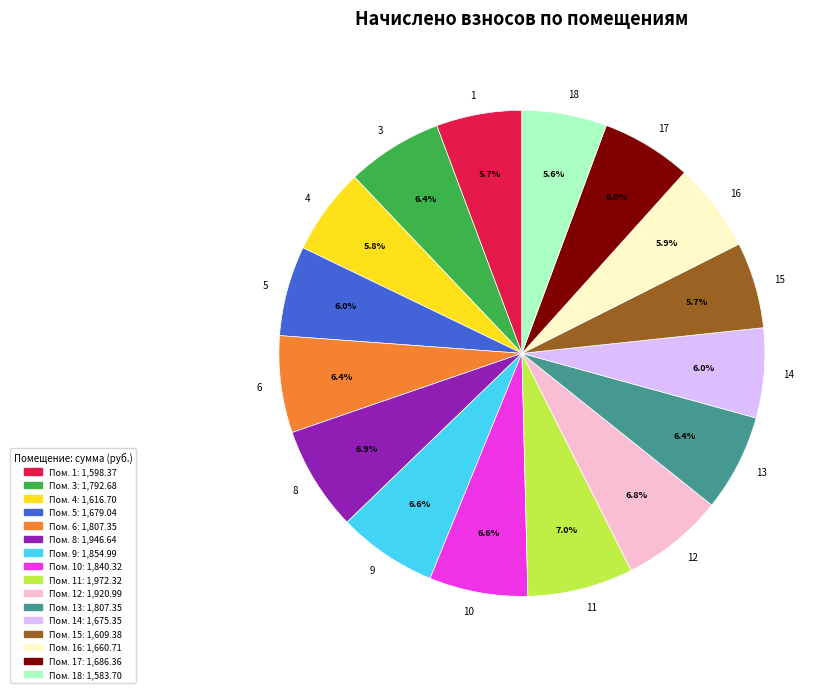

How many slices are in this pie chart?

16